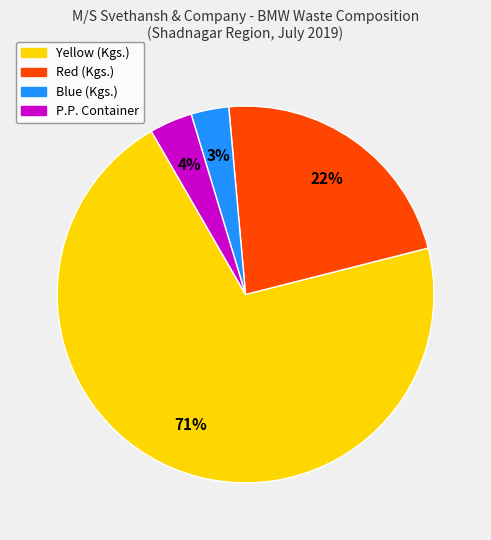

Do Blue (Kgs.) and Red (Kgs.) together represent more than half of the pie?

No